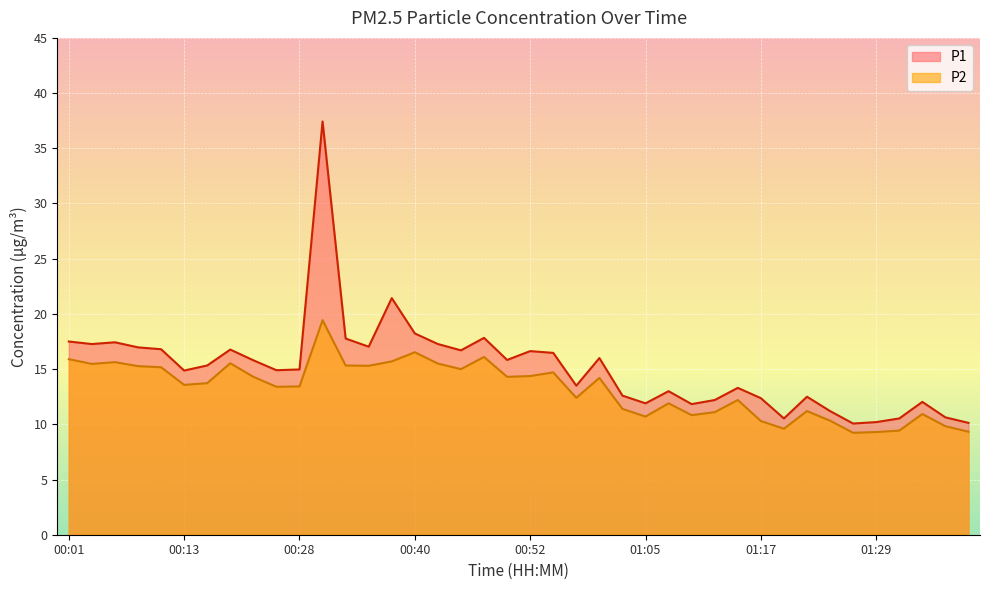

At which category is the sum across all series the highest?

00:31